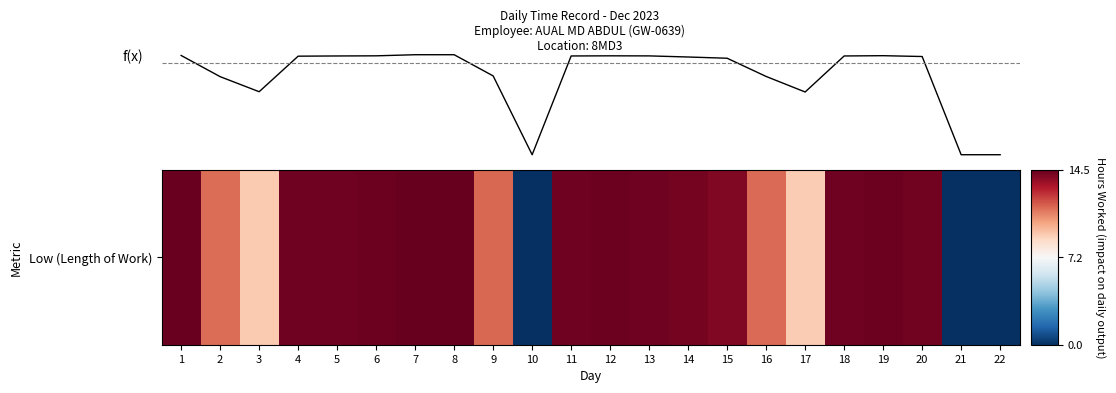

Is this an area chart (filled region under the line)?

No